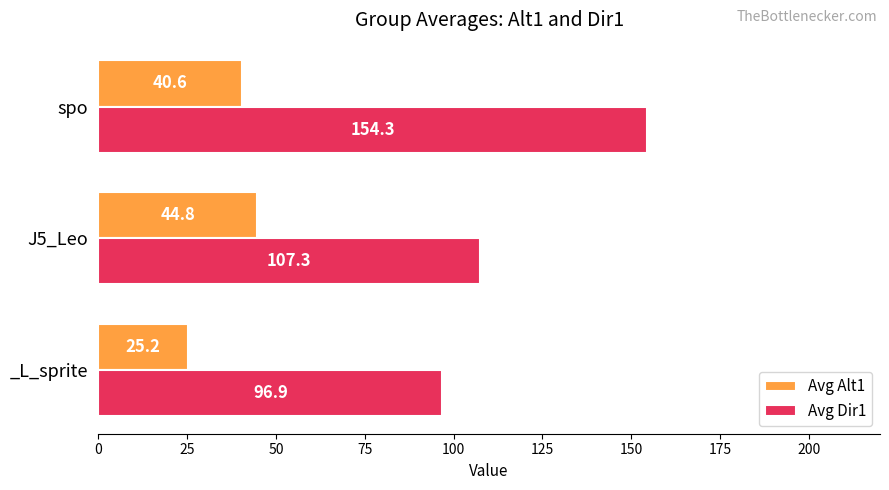

Is the value of Avg Dir1 at spo greater than the value of Avg Alt1 at J5_Leo?

Yes